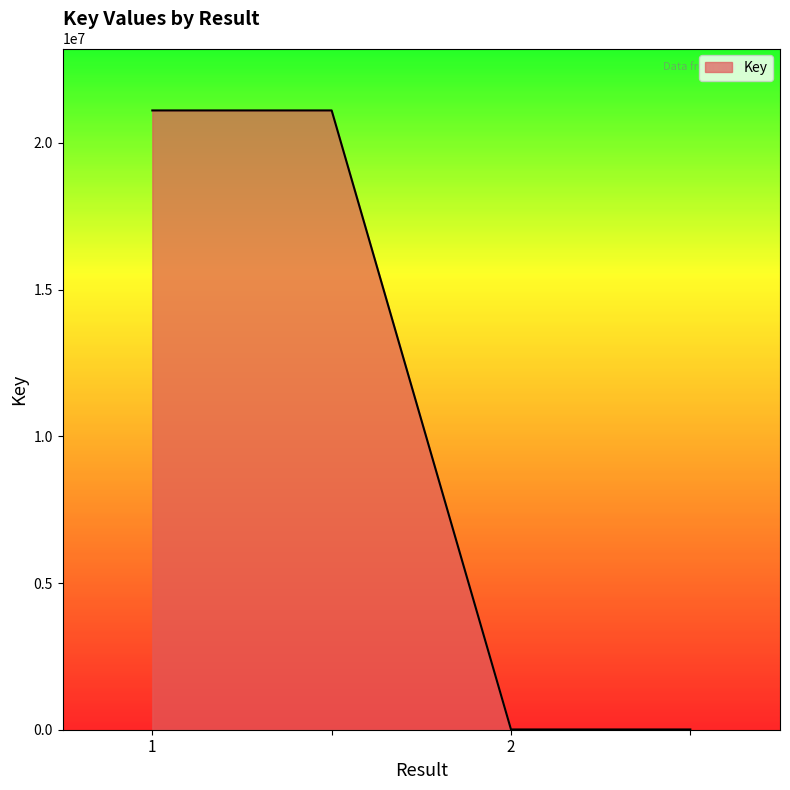

How many distinct data groups are displayed?

1